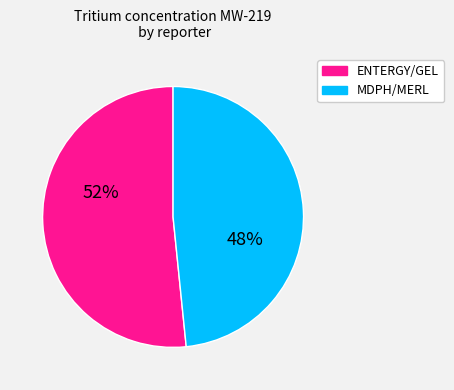

How many segments does this pie chart have?

2